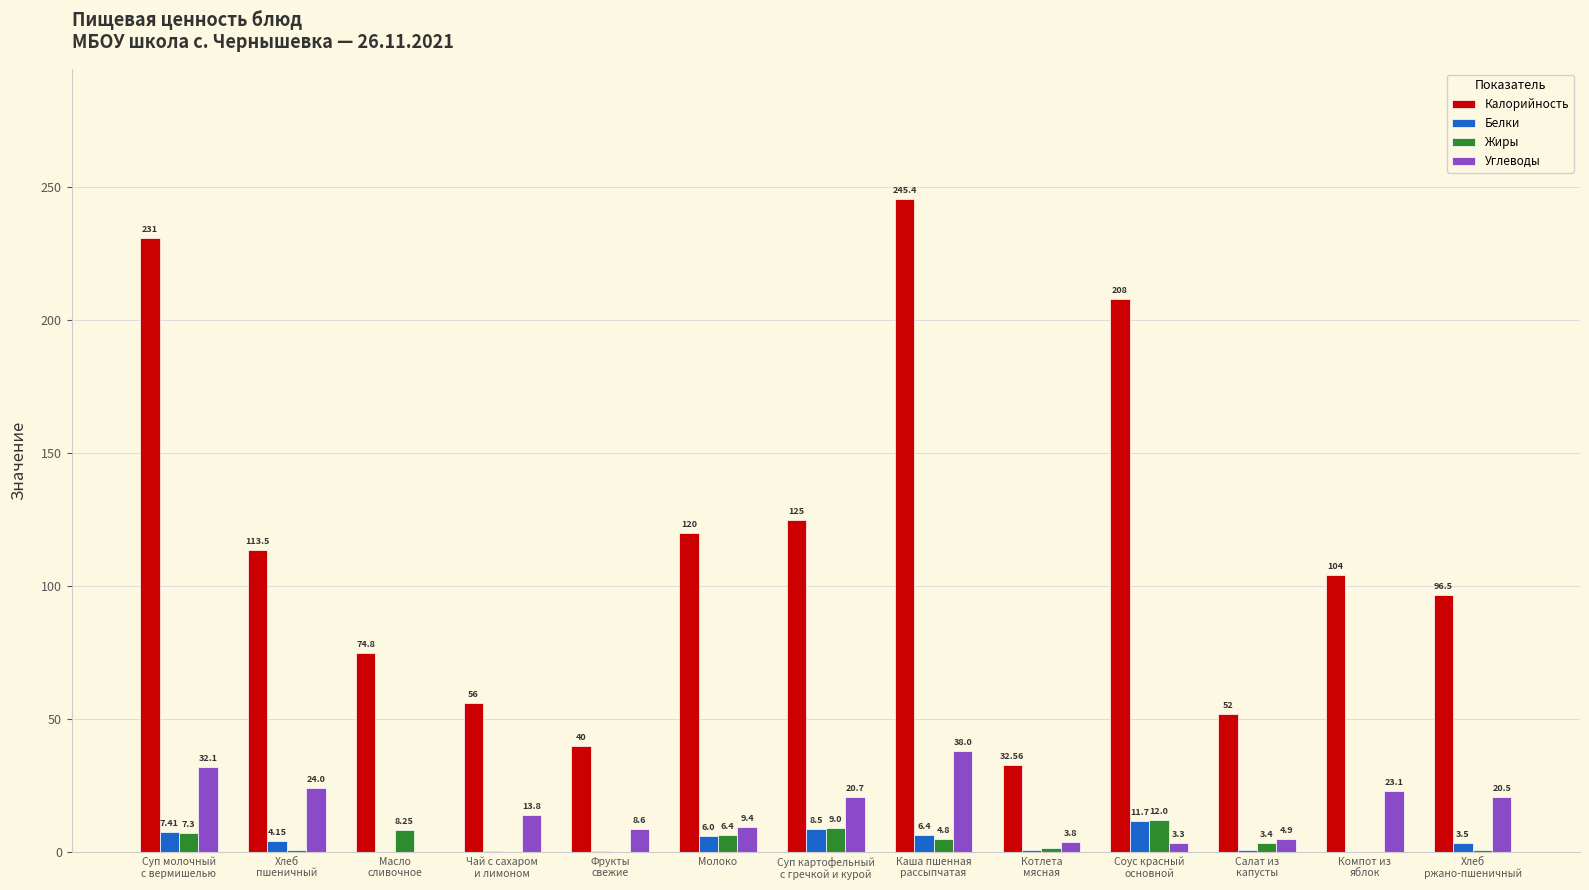

What is the maximum value shown in the chart?

245.4